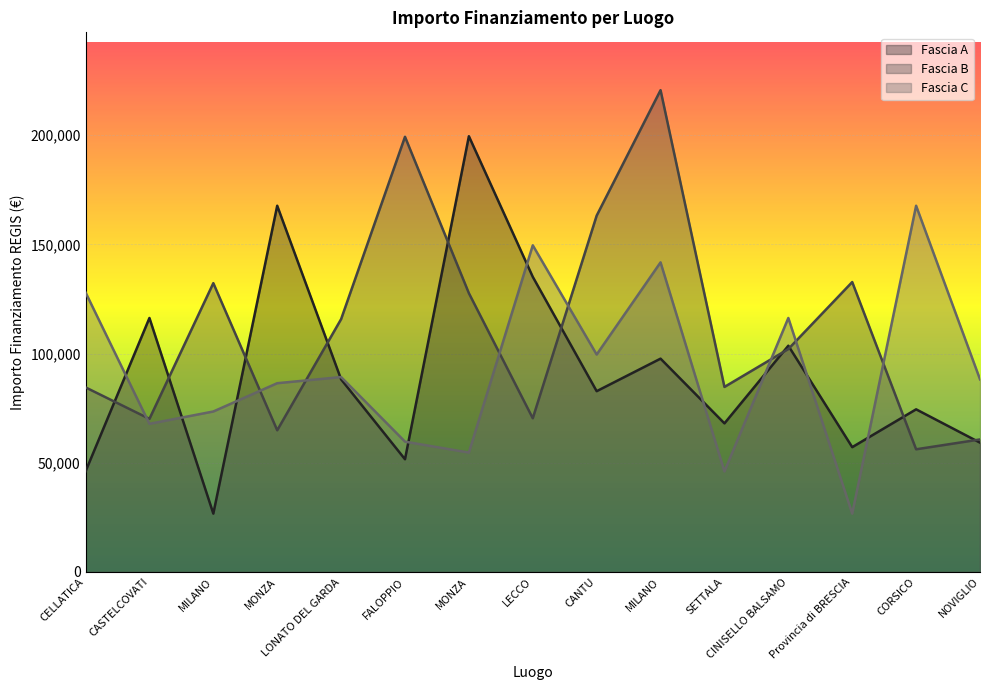

Reading right to left, what are all the values shown in this chart?

Fascia A: 59229.0	74486.0	57160.7	103619.9	68057.8	97694.9	82798.6	135157.2	199567.7	51620.1	88213.8	167724.8	26730.0	116324.6	46044.5
Fascia B: 60687.8	56181.6	132781.0	102092.5	84744.5	220663.0	163198.8	70397.4	127674.8	199303.9	115789.8	64886.6	132279.7	70120.9	84538.8
Fascia C: 88213.8	167724.8	26730.0	116324.6	46044.5	141794.5	99582.8	149604.4	54682.1	59681.5	89266.3	86448.2	73496.1	67843.7	128032.6